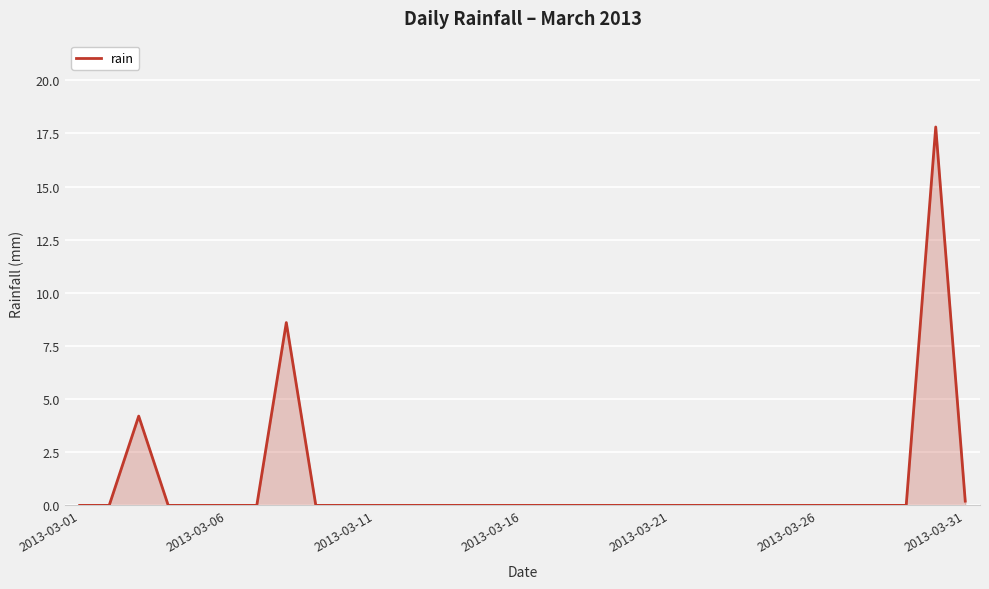

True or false: the data has more than 2 interior local peaks.

True